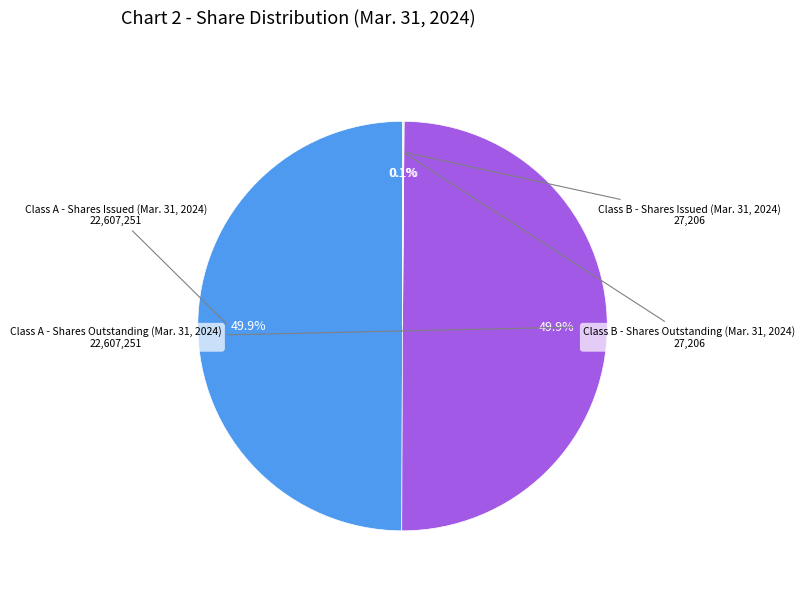

Count the number of slices in the pie.

4